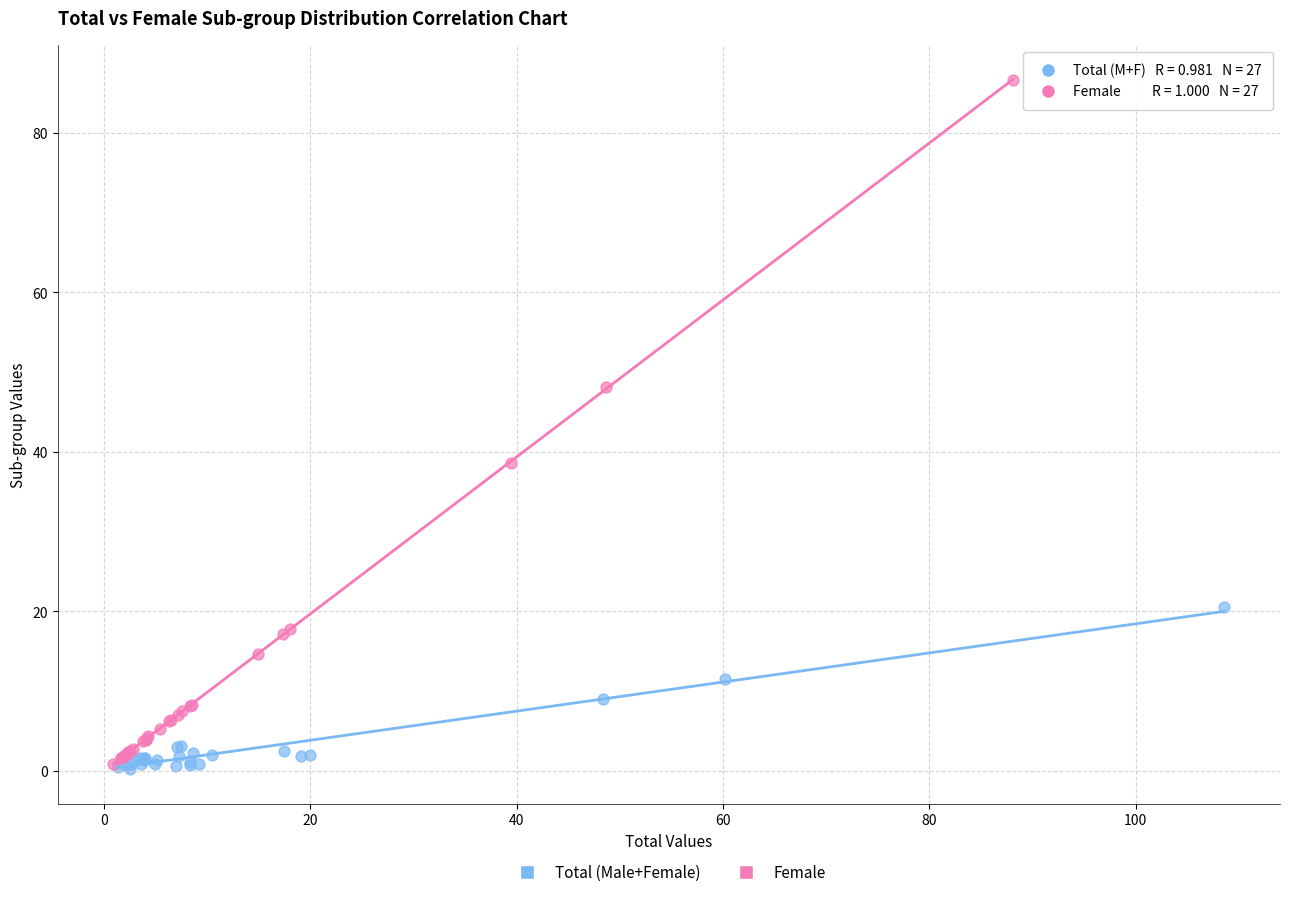

Which series has the widest spread of Y values?

Female